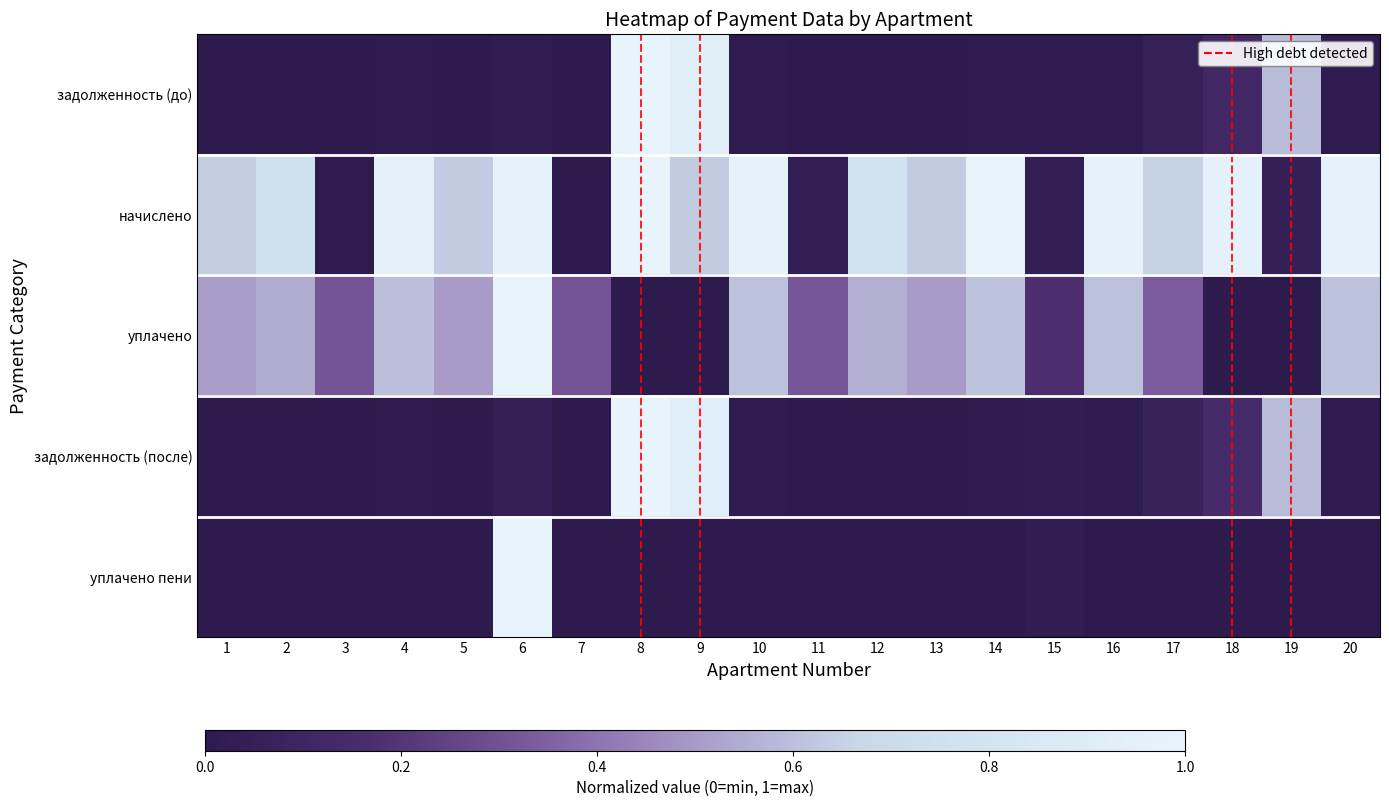

Reading right to left, list all the values displayed in this chart.

задолженность (до): 20=0.0	19=0.6	18=0.1	17=0.0	16=0.0	15=0.0	14=0.0	13=0.0	12=0.0	11=0.0	10=0.0	9=0.9	8=1.0	7=0.0	6=0.0	5=0.0	4=0.0	3=0.0	2=0.0	1=0.0
начислено: 20=1.0	19=0.0	18=1.0	17=0.7	16=1.0	15=0.0	14=1.0	13=0.6	12=0.8	11=0.0	10=1.0	9=0.6	8=1.0	7=0.0	6=1.0	5=0.6	4=1.0	3=0.0	2=0.8	1=0.6
уплачено: 20=0.6	19=0.0	18=0.0	17=0.3	16=0.6	15=0.2	14=0.6	13=0.5	12=0.6	11=0.3	10=0.6	9=0.0	8=0.0	7=0.3	6=1.0	5=0.5	4=0.6	3=0.3	2=0.5	1=0.5
задолженность (после): 20=0.0	19=0.6	18=0.1	17=0.1	16=0.0	15=0.0	14=0.0	13=0.0	12=0.0	11=0.0	10=0.0	9=0.9	8=1.0	7=0.0	6=0.0	5=0.0	4=0.0	3=0.0	2=0.0	1=0.0
уплачено пени: 20=0.0	19=0.0	18=0.0	17=0.0	16=0.0	15=0.0	14=0.0	13=0.0	12=0.0	11=0.0	10=0.0	9=0.0	8=0.0	7=0.0	6=1.0	5=0.0	4=0.0	3=0.0	2=0.0	1=0.0